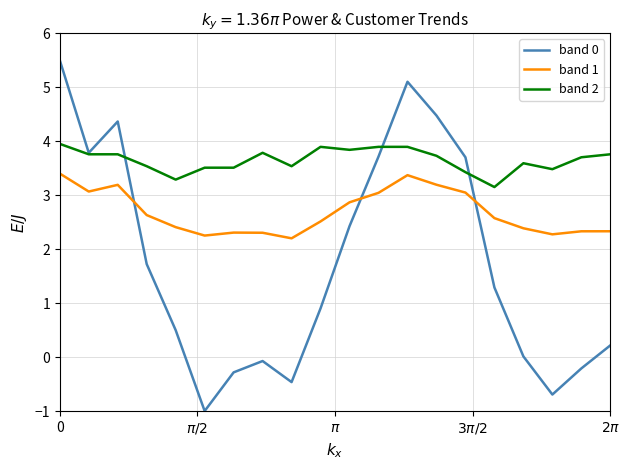

True or false: band 1 and band 2 intersect in this chart.

False